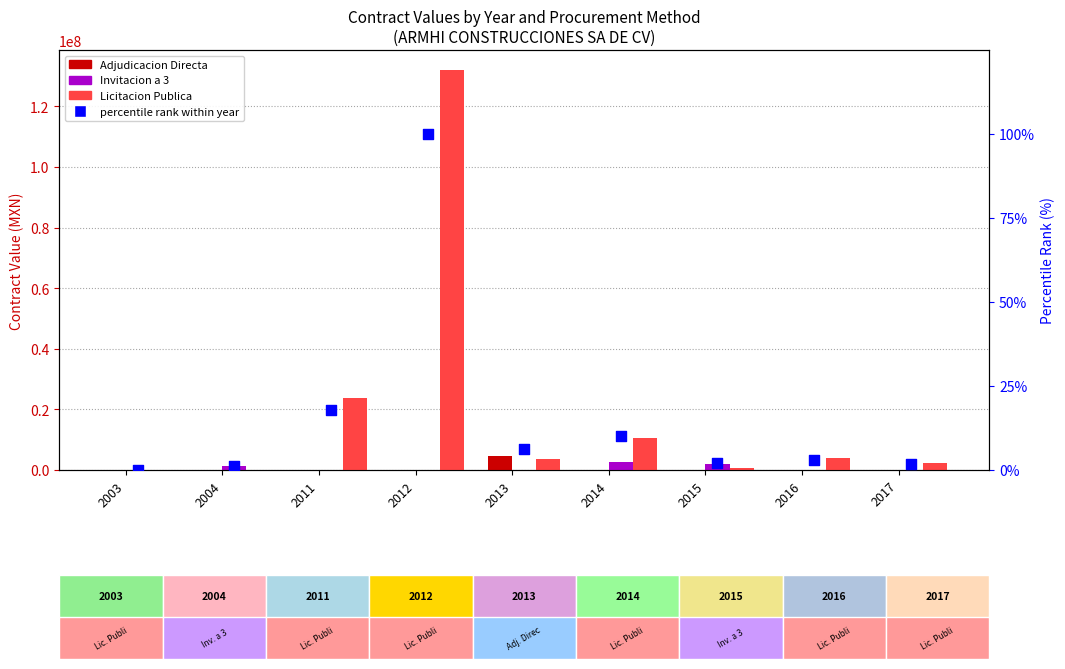

What is the total value across all series at 2016?

3985773.7